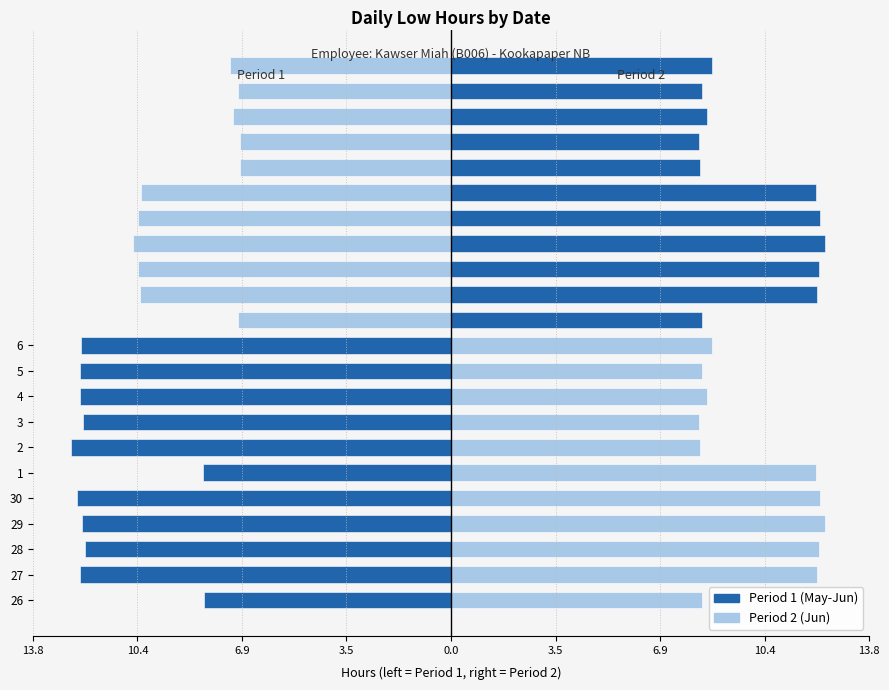

True or false: Period 1 (May-Jun) has a value of -8.1 at 27.

False